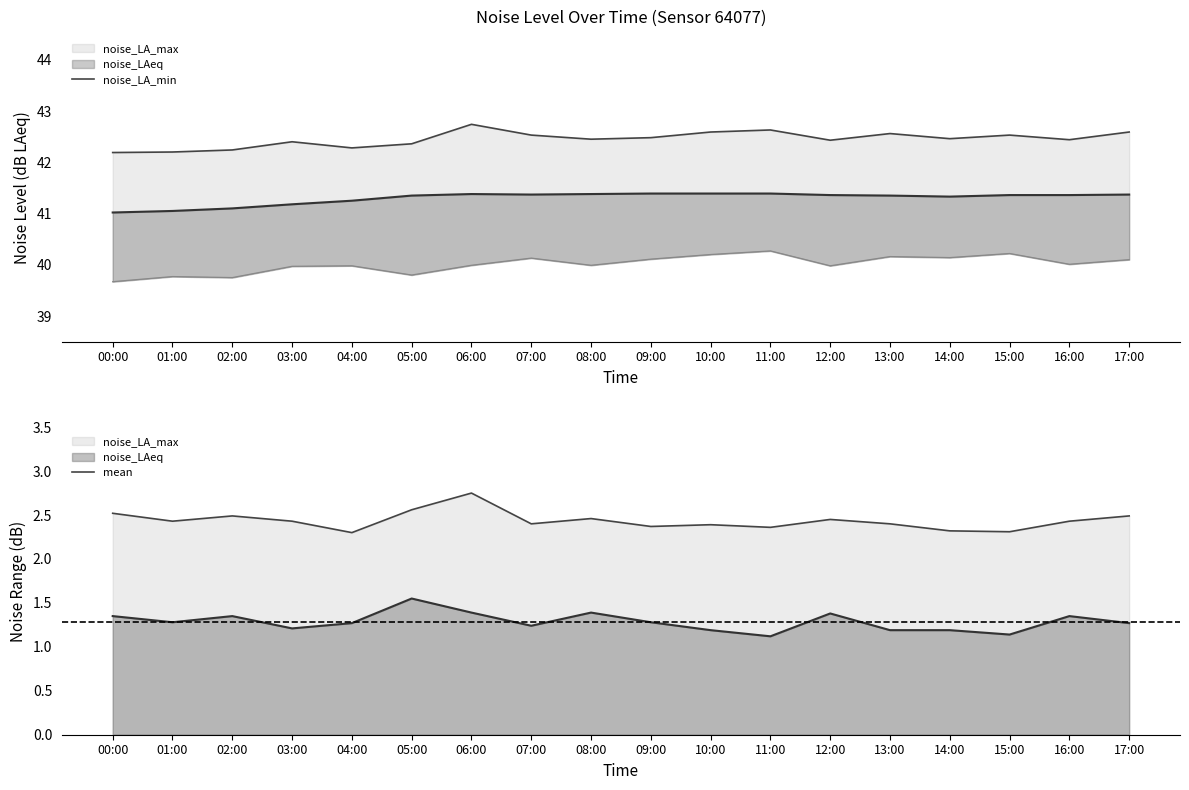

What is the sum of the noise_LA_max values at 05:00 and 09:00?

84.8